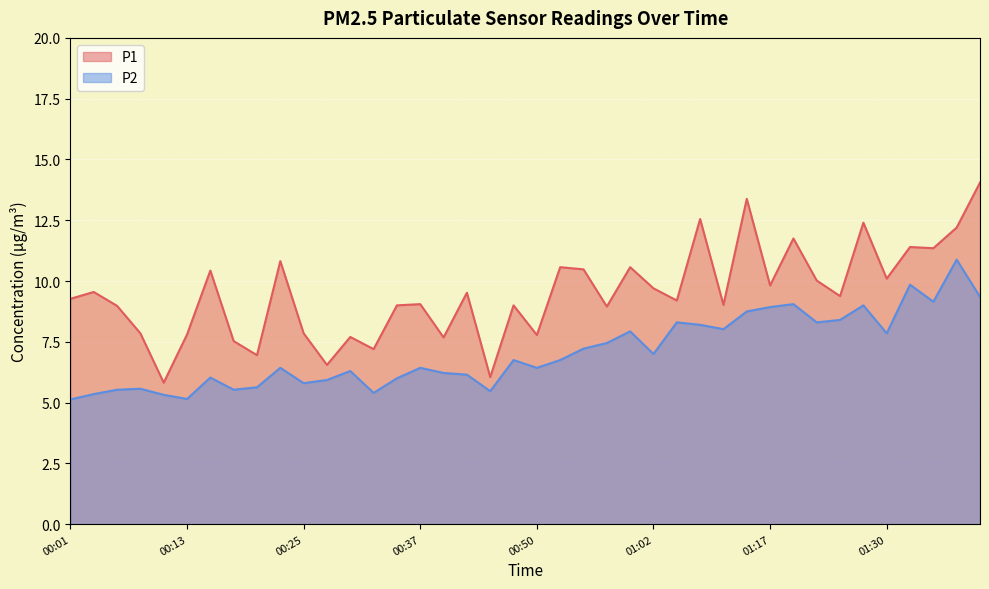

At which category does P1 reach its first local peak?

00:03